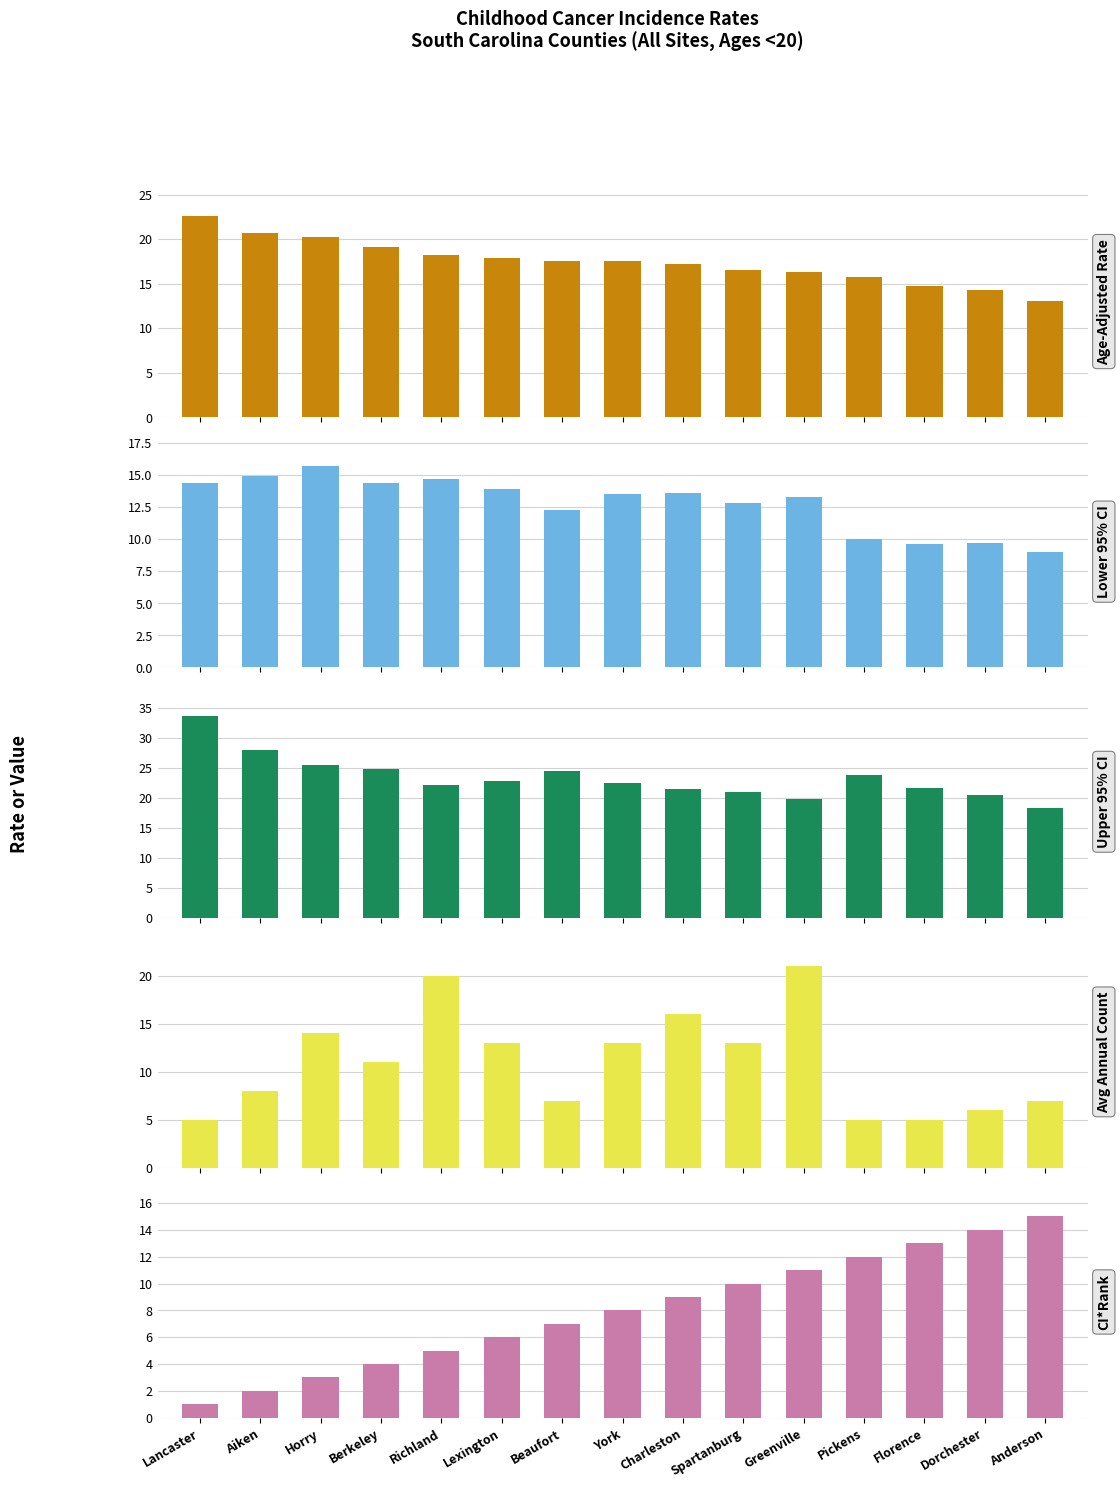

Which category has the highest value in the Lancaster County series?

Lancaster